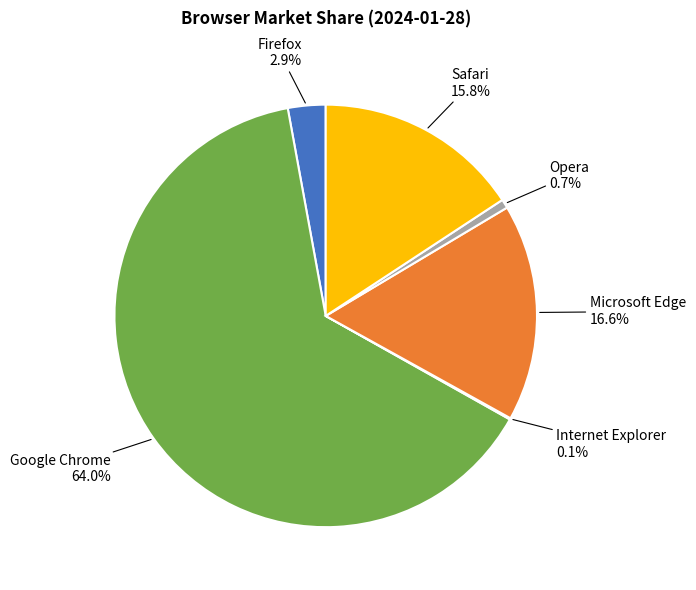

To the nearest percent, what is the average slice percentage?

17%